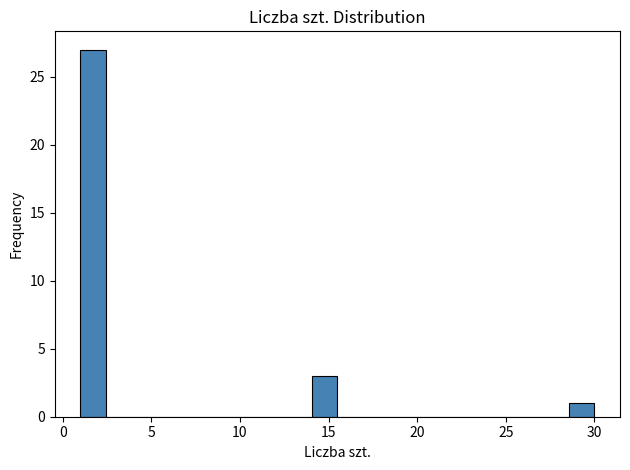

Read against the x-axis, roughly where is the centre of the tallest bar?

1.5